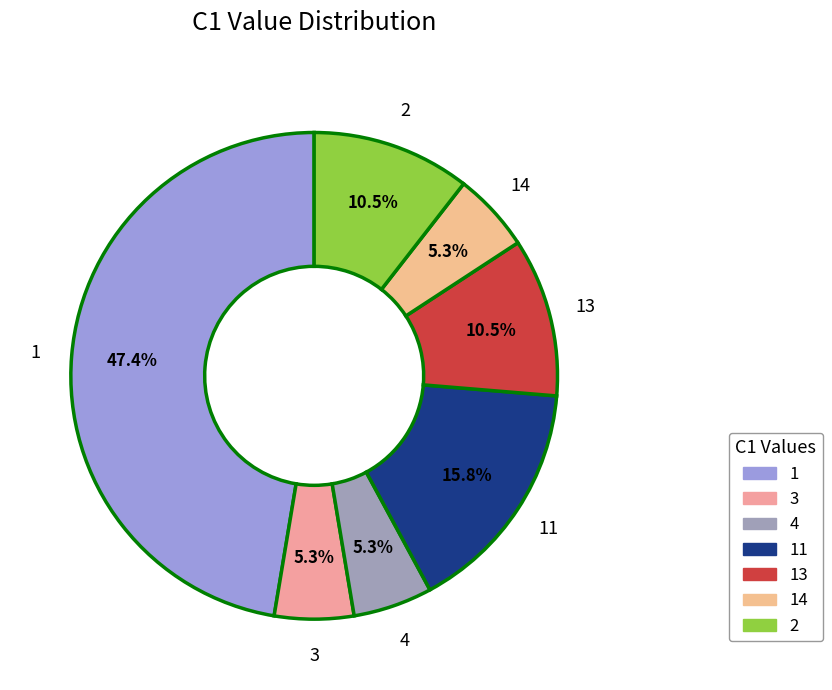

Does 11 represent more than half of the total?

No